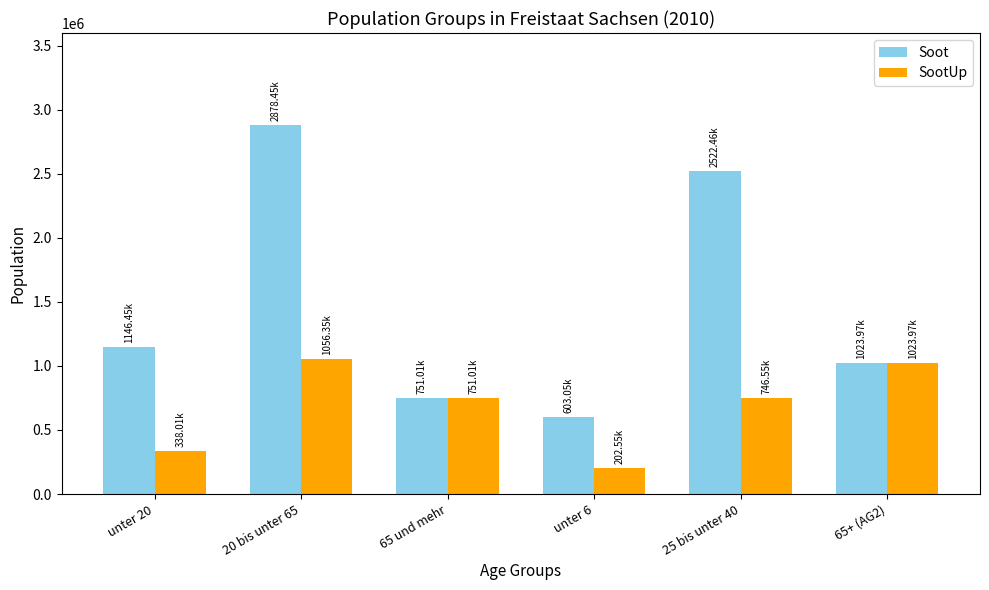

What is the sum of the Soot values at 65+ (AG2) and unter 6?

1627021